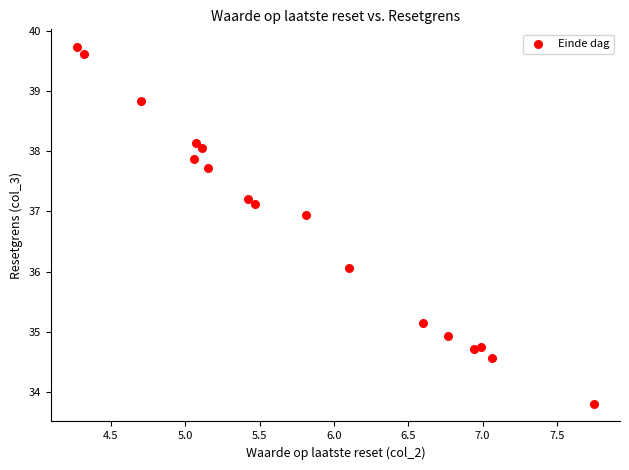

What is the range of Y values (max minus min)?

5.9